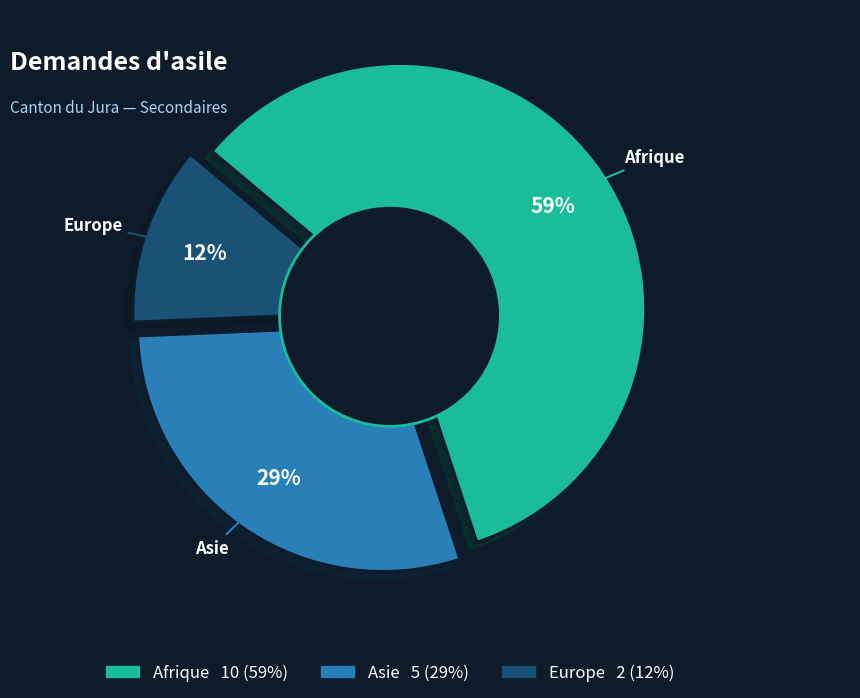

True or false: Afrique accounts for 51% of the total.

False